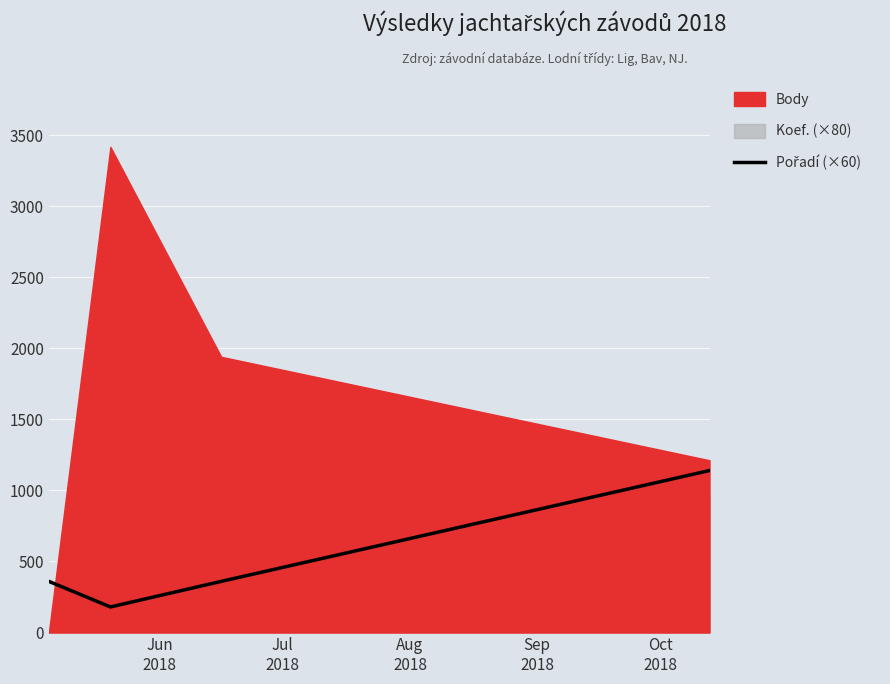

True or false: the data has more than 2 interior local peaks.

False